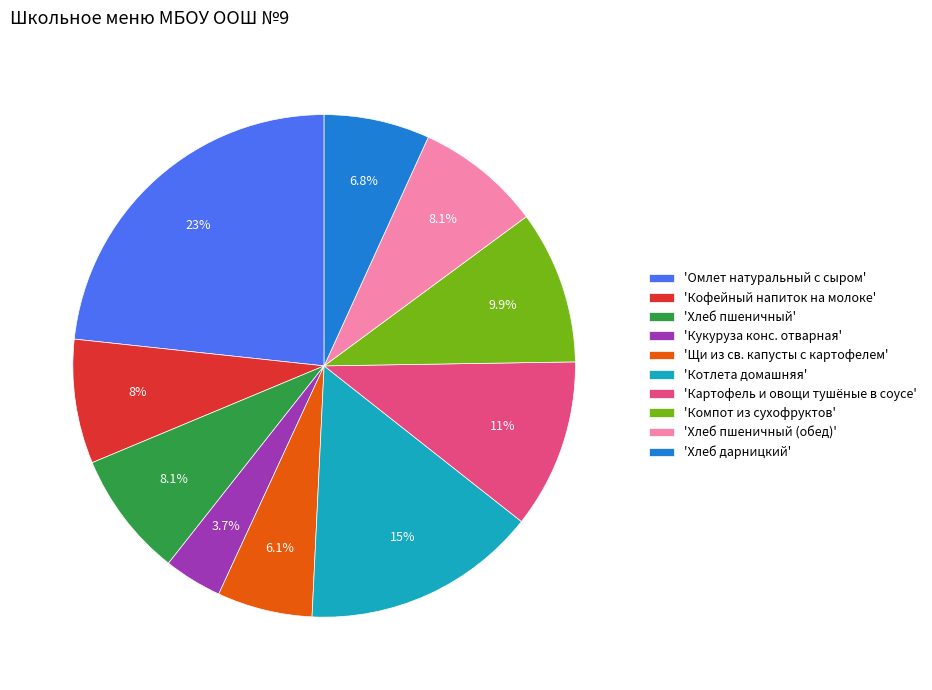

Between 'Щи из св. капусты с картофелем' and 'Кофейный напиток на молоке', which is larger?

'Кофейный напиток на молоке'